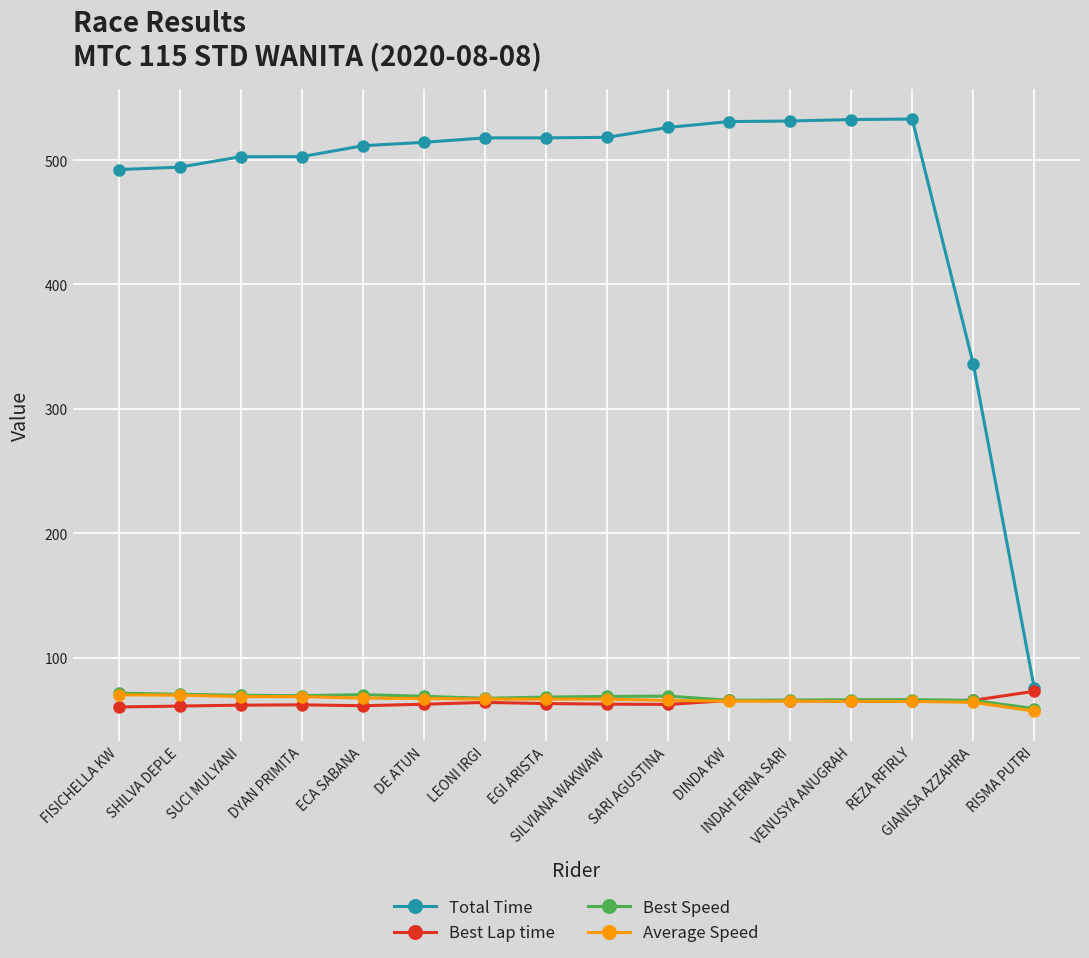

Which series has the largest range (max minus min)?

Total Time